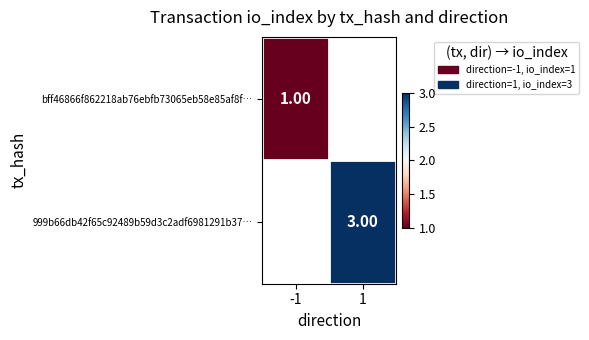

Is the value of 999b66db42f65c92489b59d3c2adf6981291b37… at 1 greater than the value of bff46866f862218ab76ebfb73065eb58e85af8f… at 1?

No